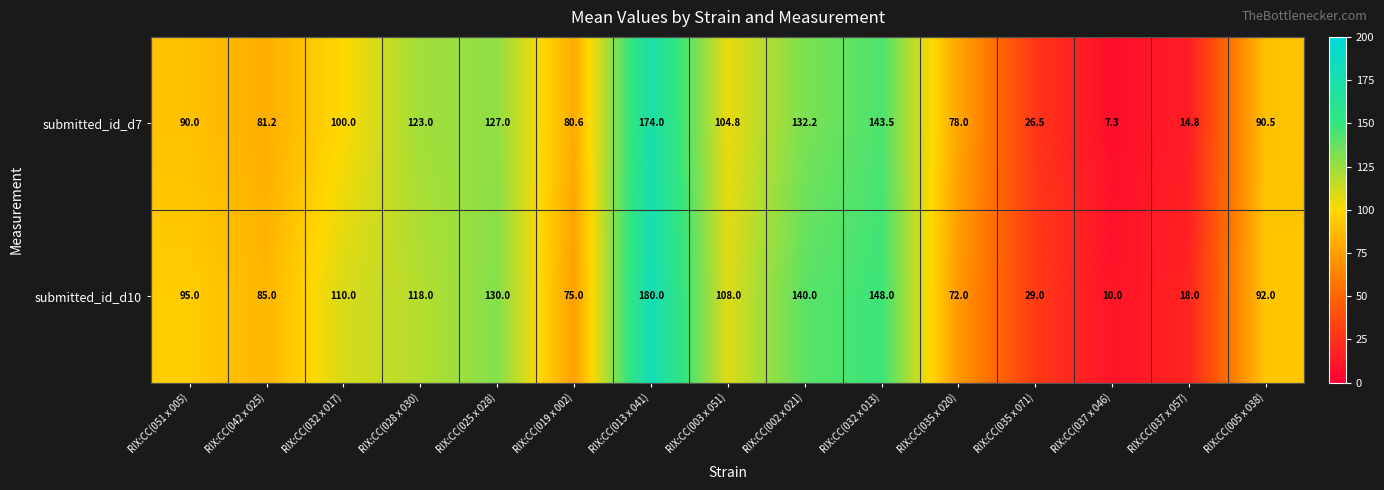

What is the maximum value shown in the chart?

180.0